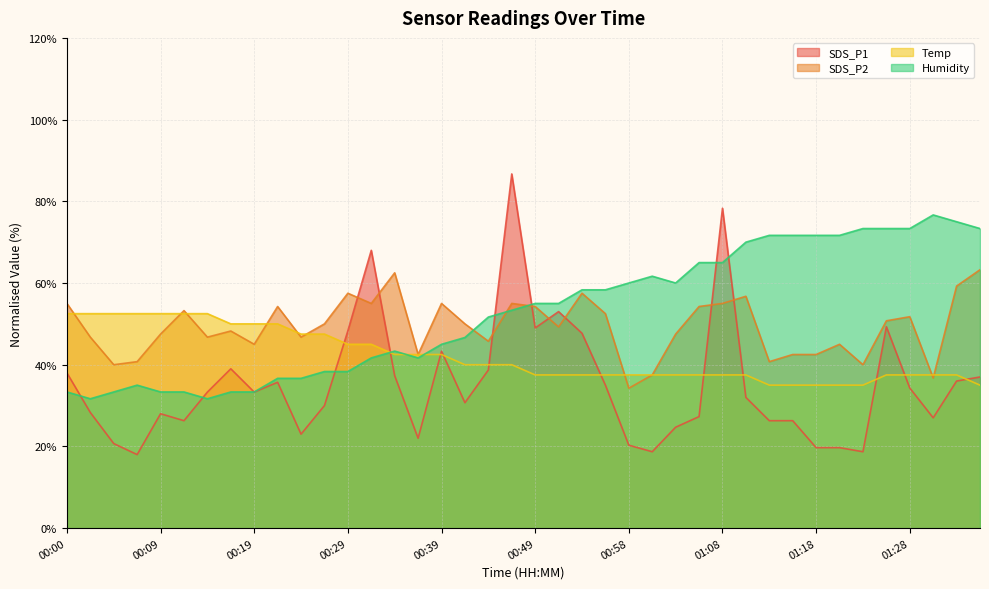

Which has a higher value, 00:36 or 01:20?

00:36